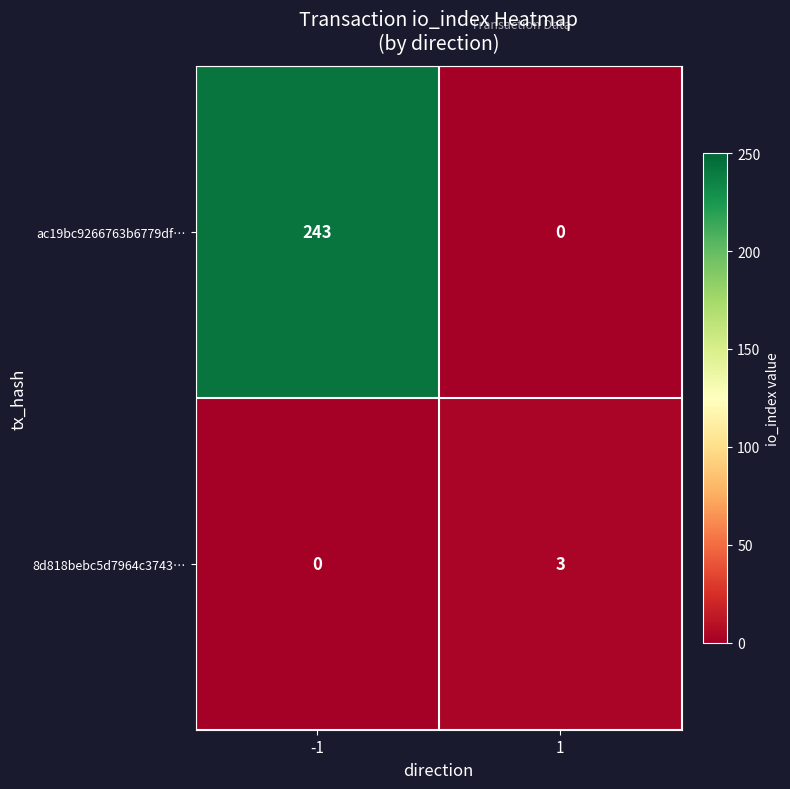

Which series changed the most between -1 and 1?

ac19bc9266763b6779df…